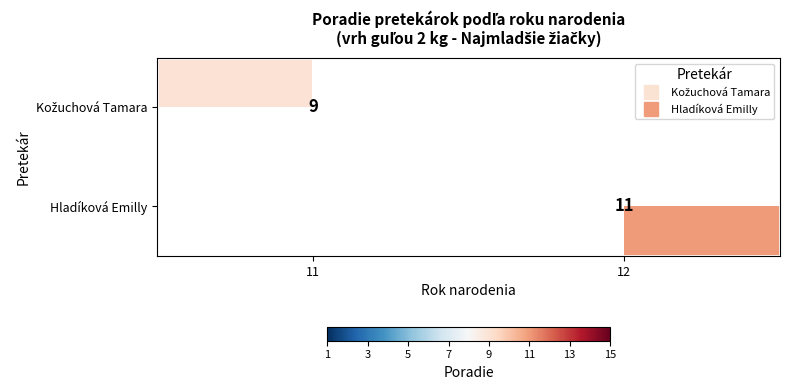

What is the greatest value displayed?

11.0